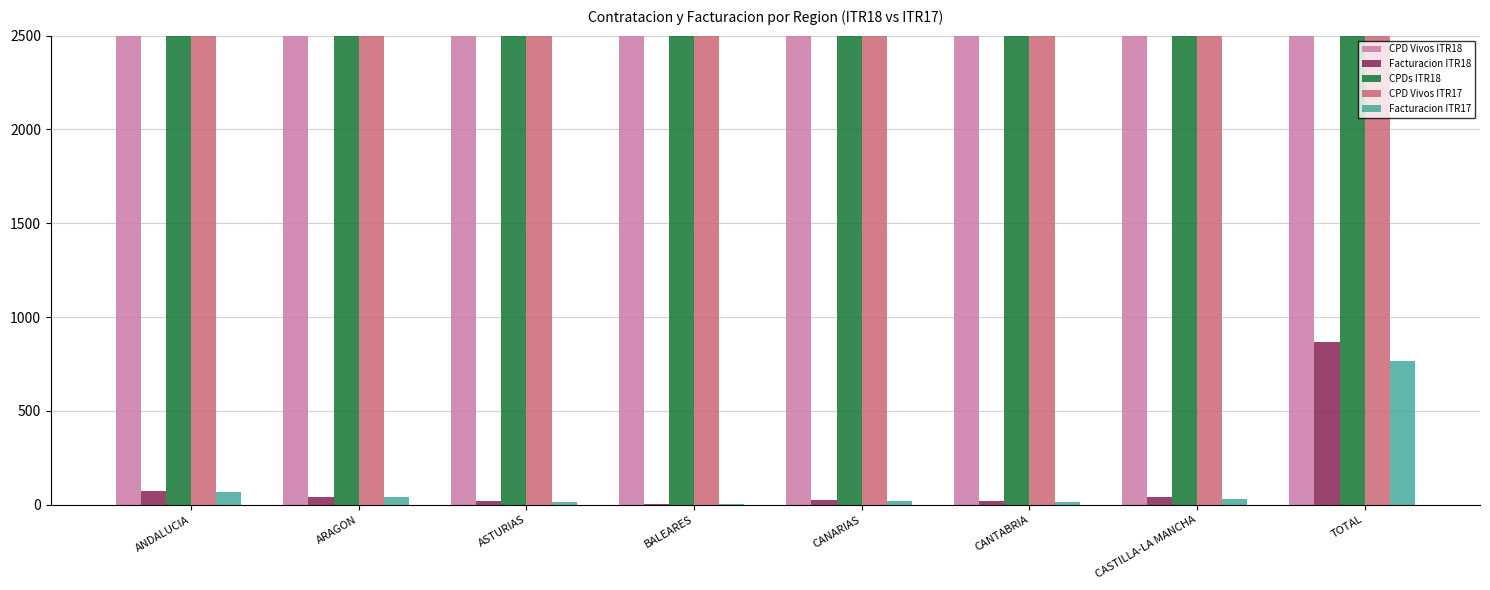

Which series has the widest spread of values?

CPD Vivos ITR18